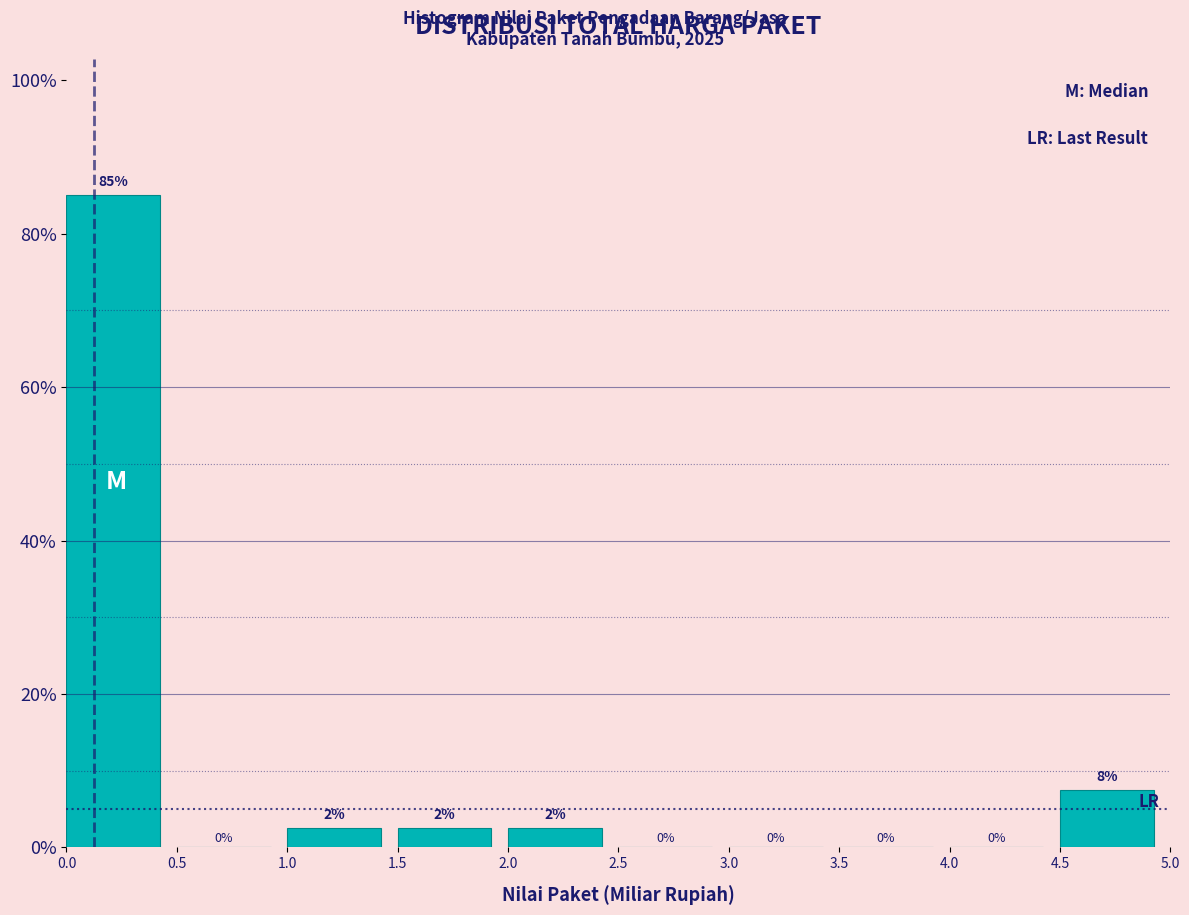

Which range on the x-axis has the tallest bar?

0.0 to 0.5